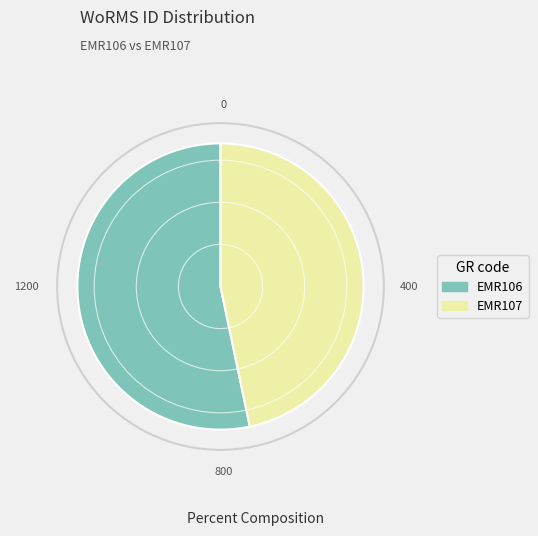

Is it true that EMR107 is 47% of the pie?

True